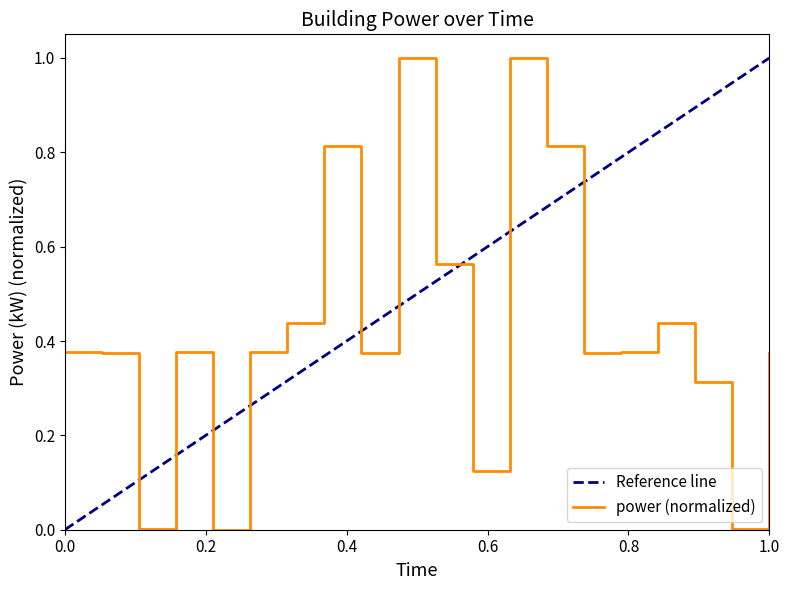

What is the highest value of the power (normalized) series?

1.0